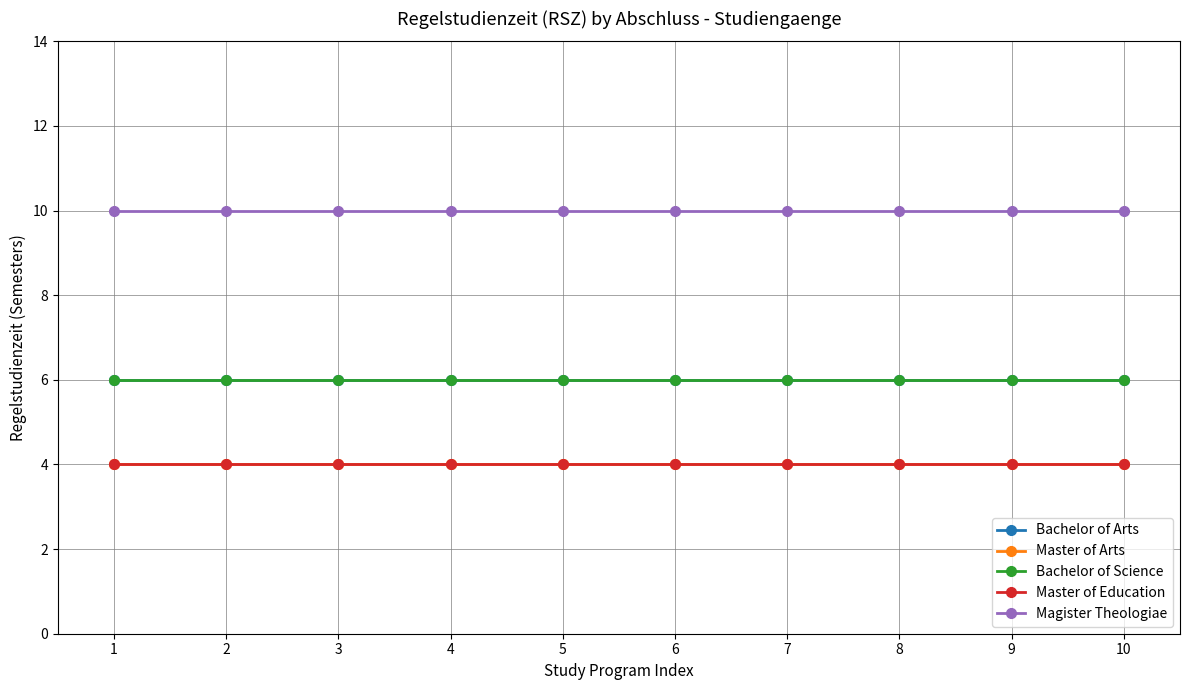

Does the chart have visible grid lines?

Yes